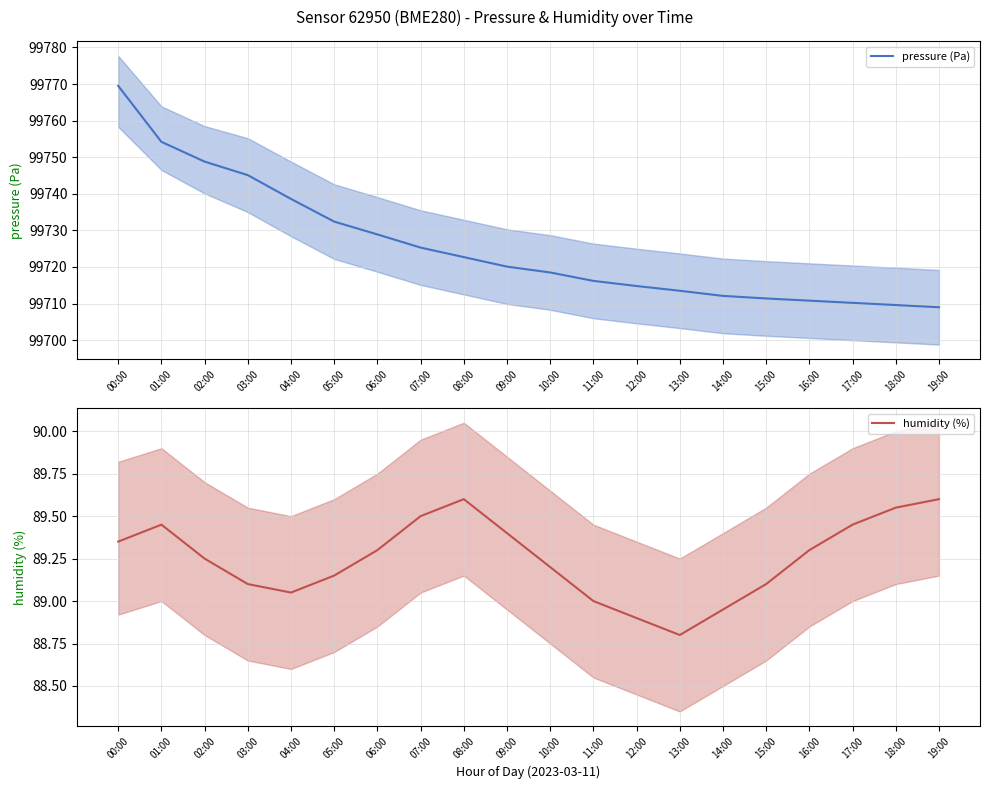

True or false: humidity (%) and pressure (Pa) intersect in this chart.

False